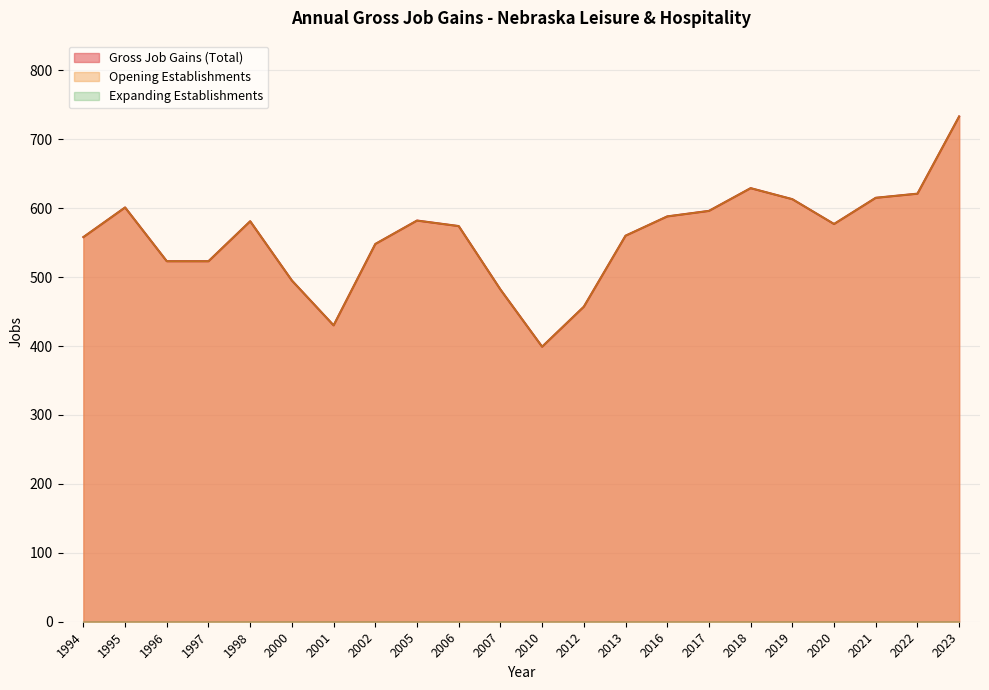

True or false: Opening Establishments has more than 1 interior local peaks.

True